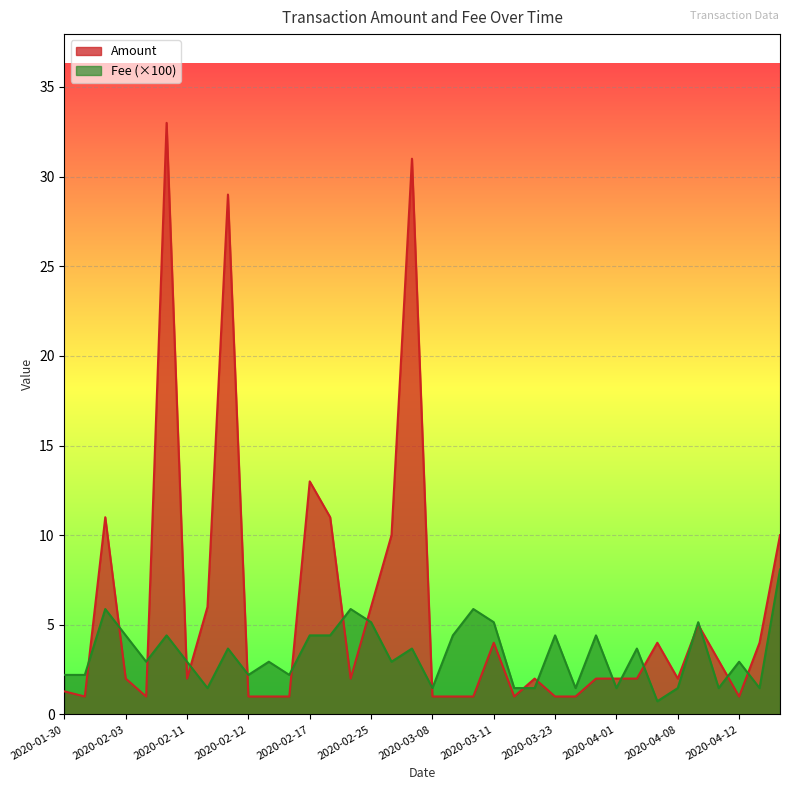

Where is the first local minimum for Amount?

2020-01-31